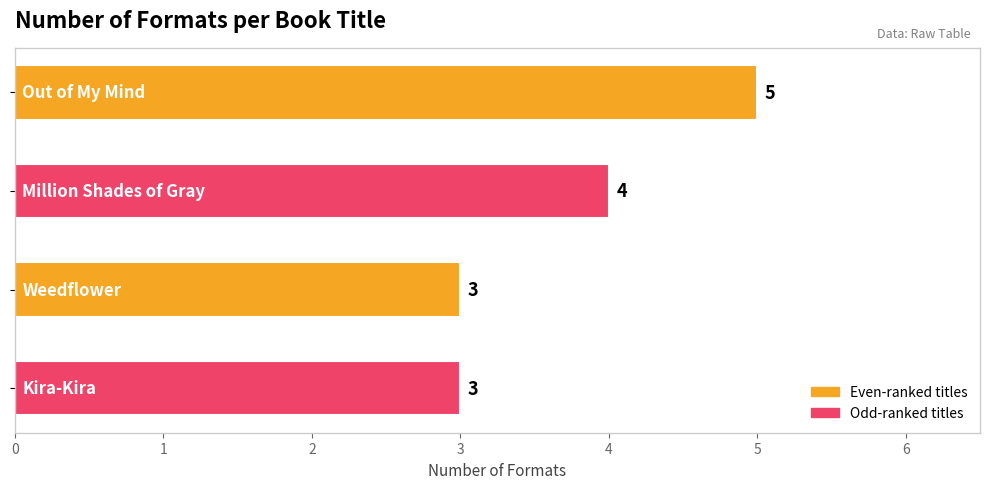

How many values are between 3 and 5?

4